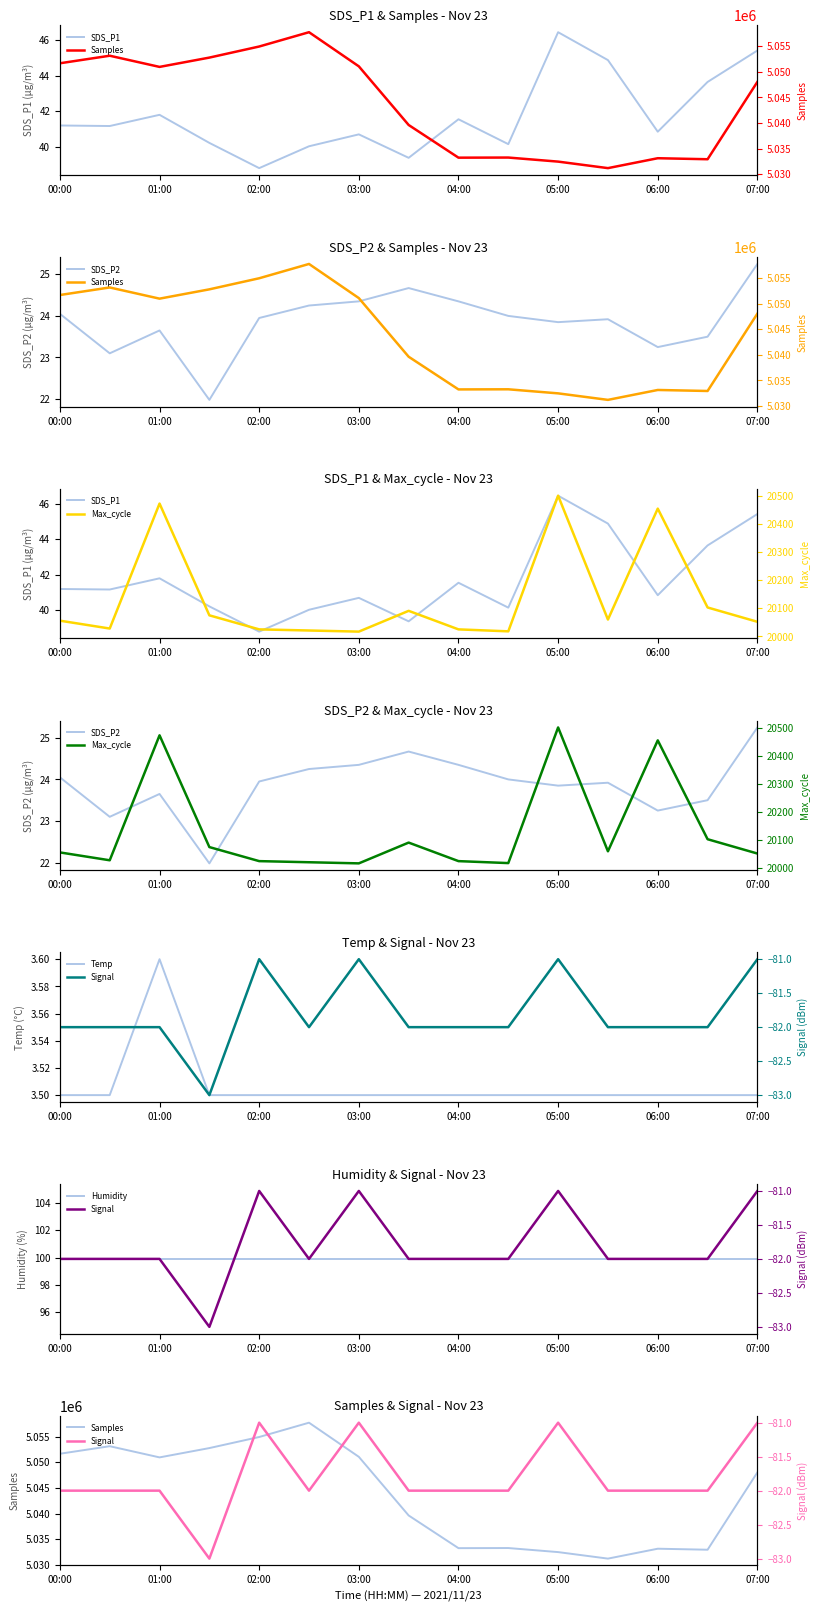

The Temp series shows 1.4 at 00:00. True or false?

False